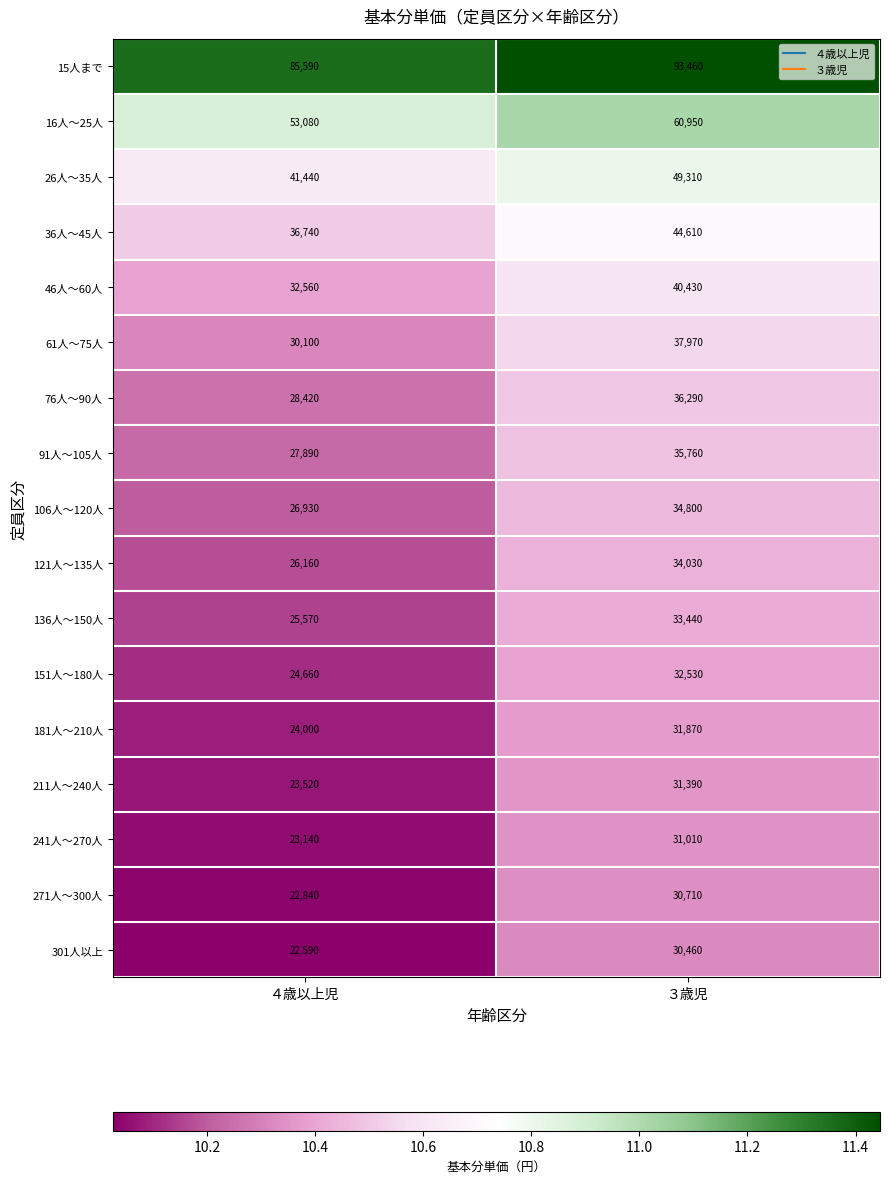

What is the sum of the 271人〜300人 values at ４歳以上児 and ３歳児?

53550